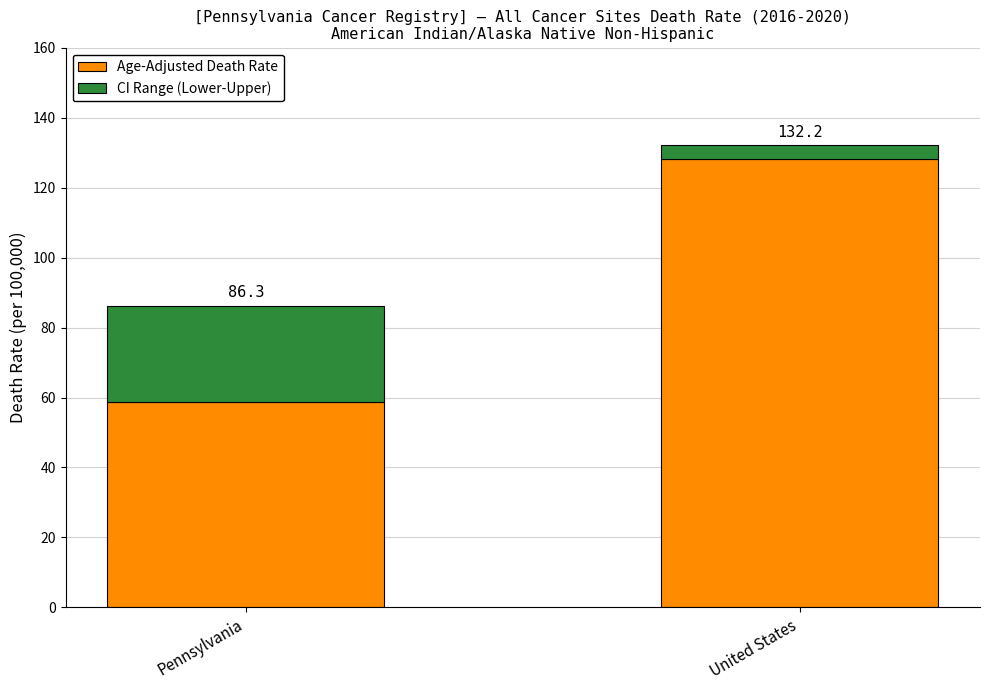

Which has a higher value, Pennsylvania or United States?

United States